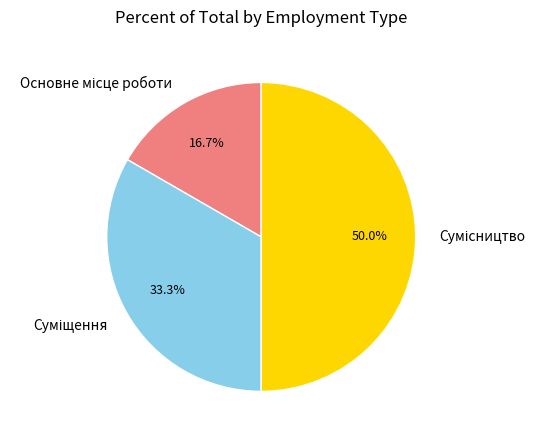

Rank the categories by value from highest to lowest.

Сумісництво, Суміщення, Основне місце роботи